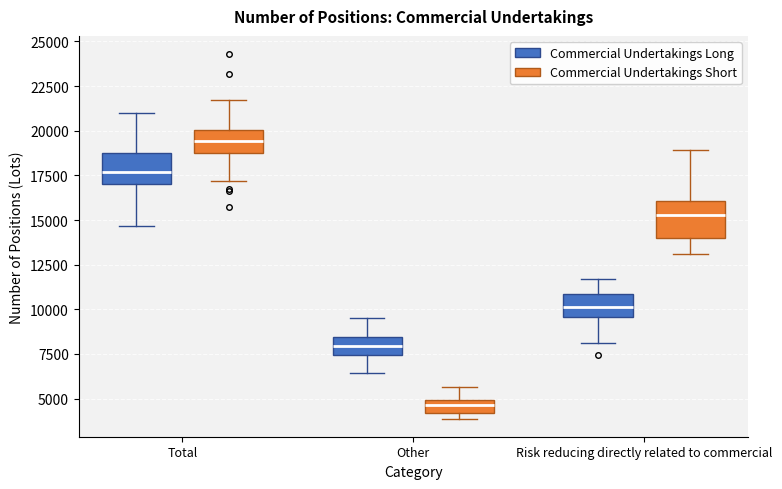

Where does the median line of the box for Total (Commercial Undertakings Short) sit on the y-axis? The values are not printed on the chart, so give them approximately, as read against the axis.

19500